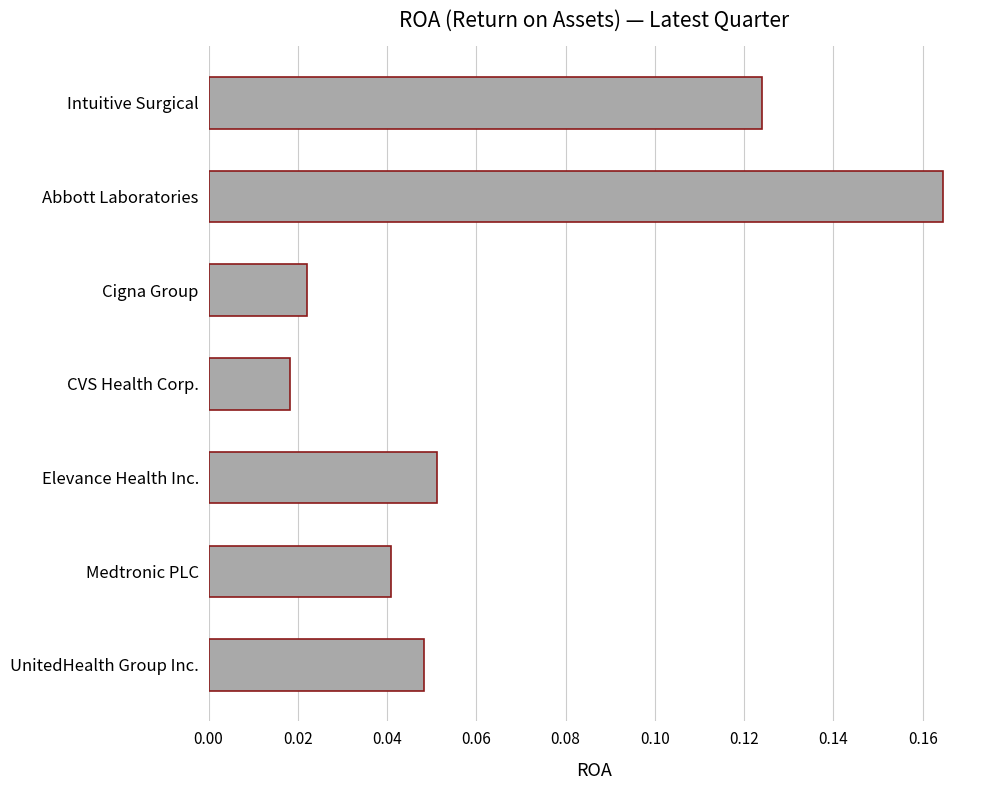

The chart shows a value of 0.1 at UnitedHealth Group Inc.. True or false?

False